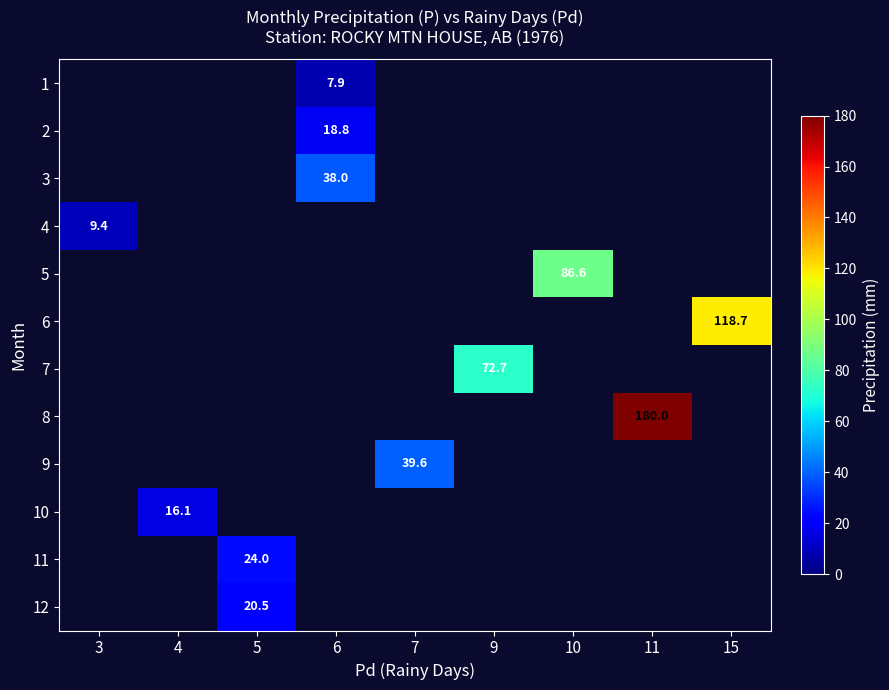

The 1 series shows 5.3 at 6. True or false?

False